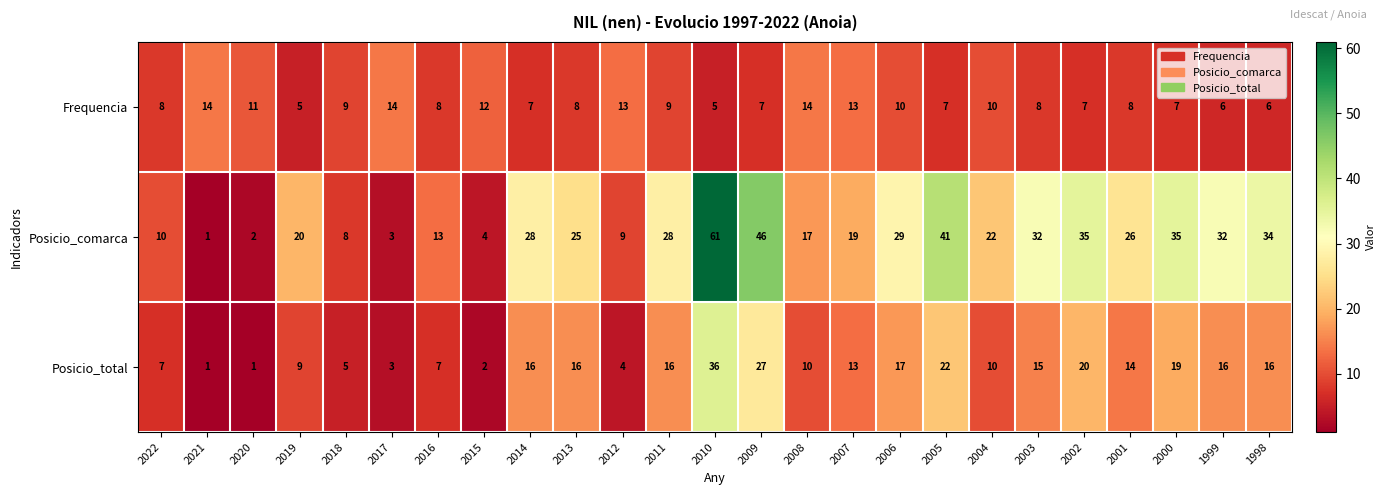

Which series has the widest spread of values?

Posicio_comarca